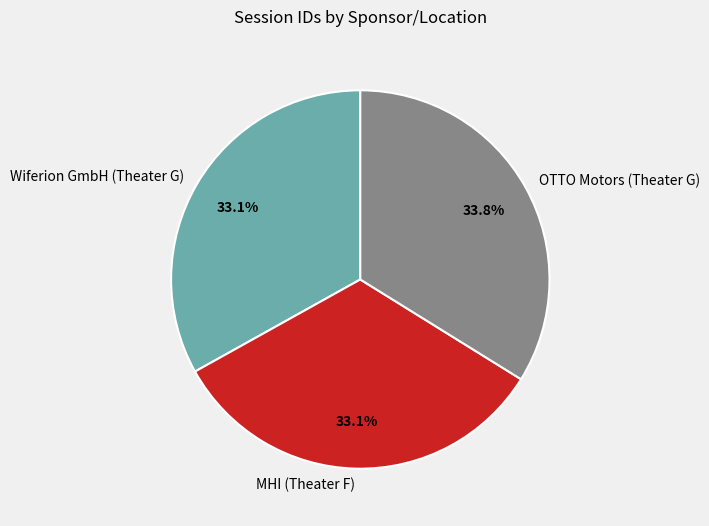

What is the largest slice in the pie chart?

OTTO Motors (Theater G)